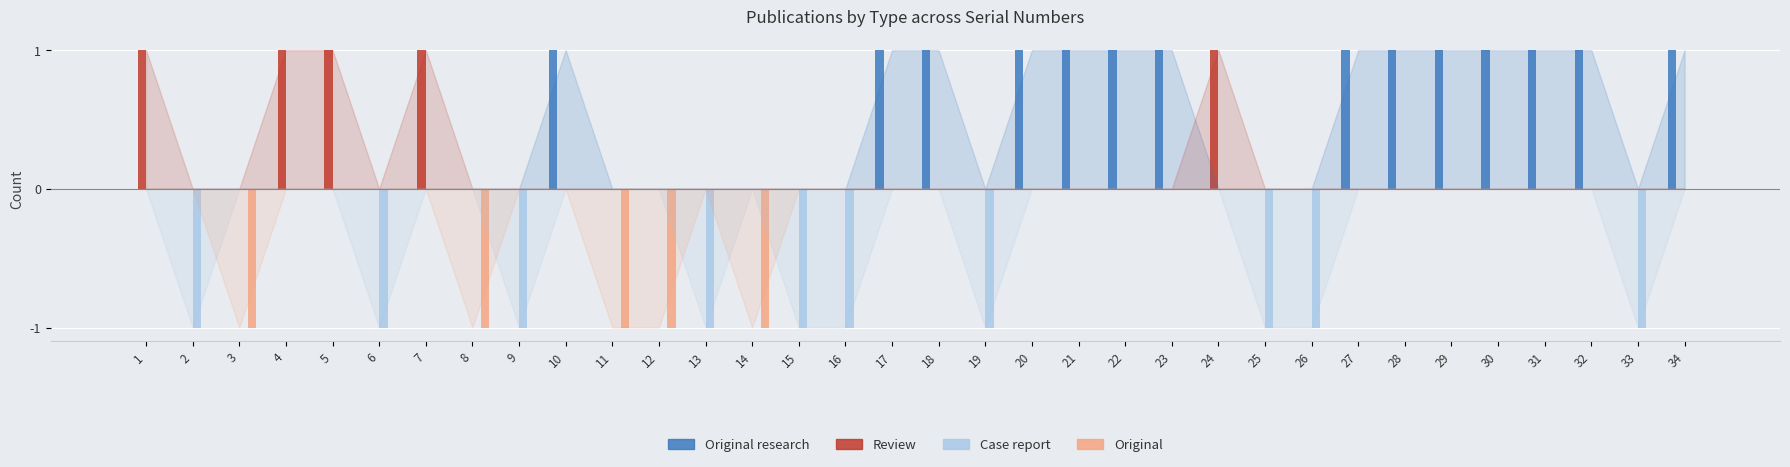

The Review series shows 1 at 7. True or false?

True